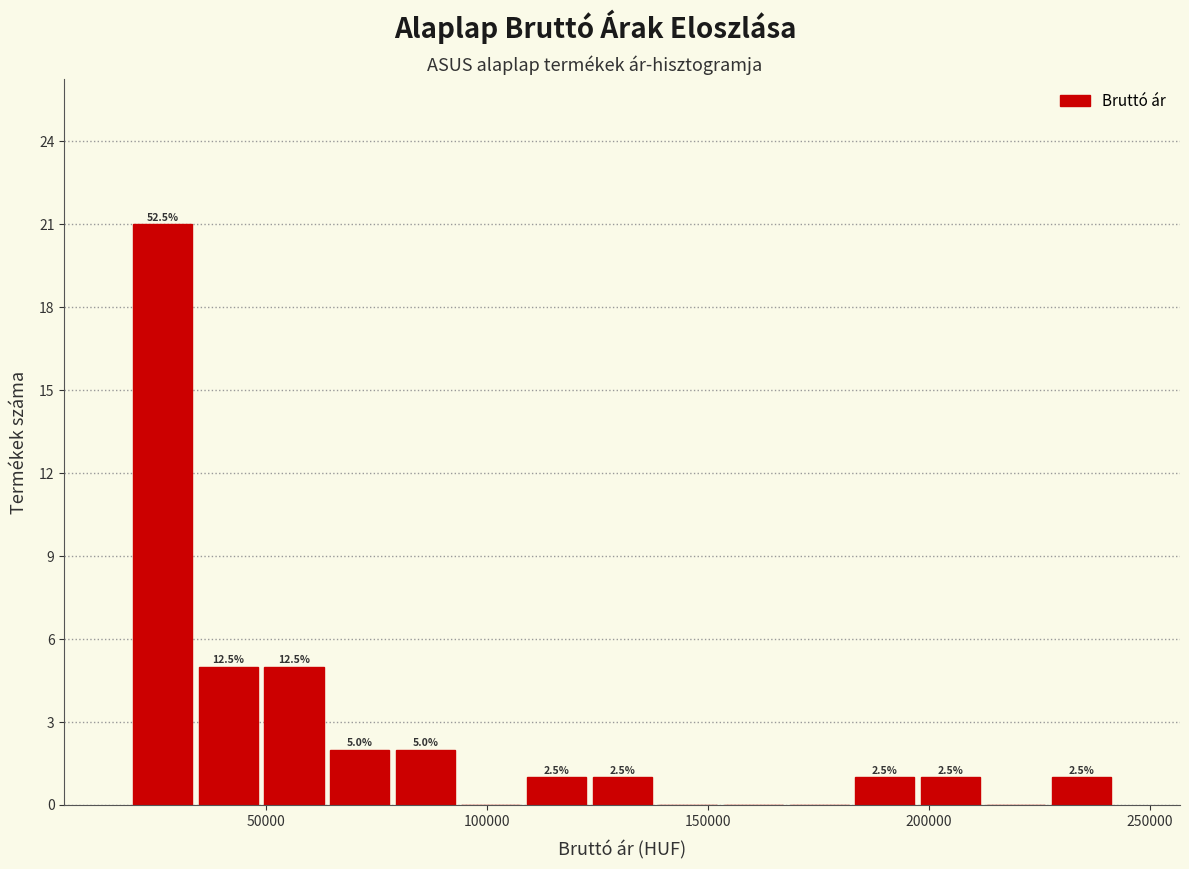

Around what value on the x-axis is the tallest bar? Give the approximate position of its centre, as read against the axis.

25000